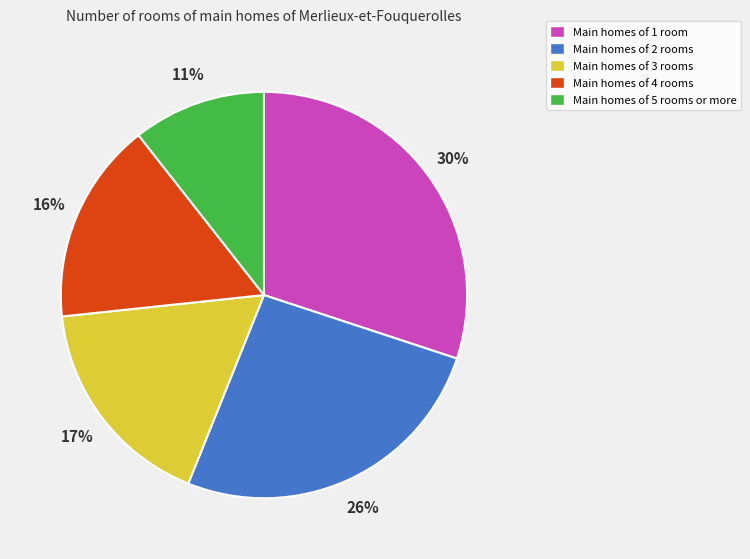

Is there any slice that represents more than half of the pie?

No